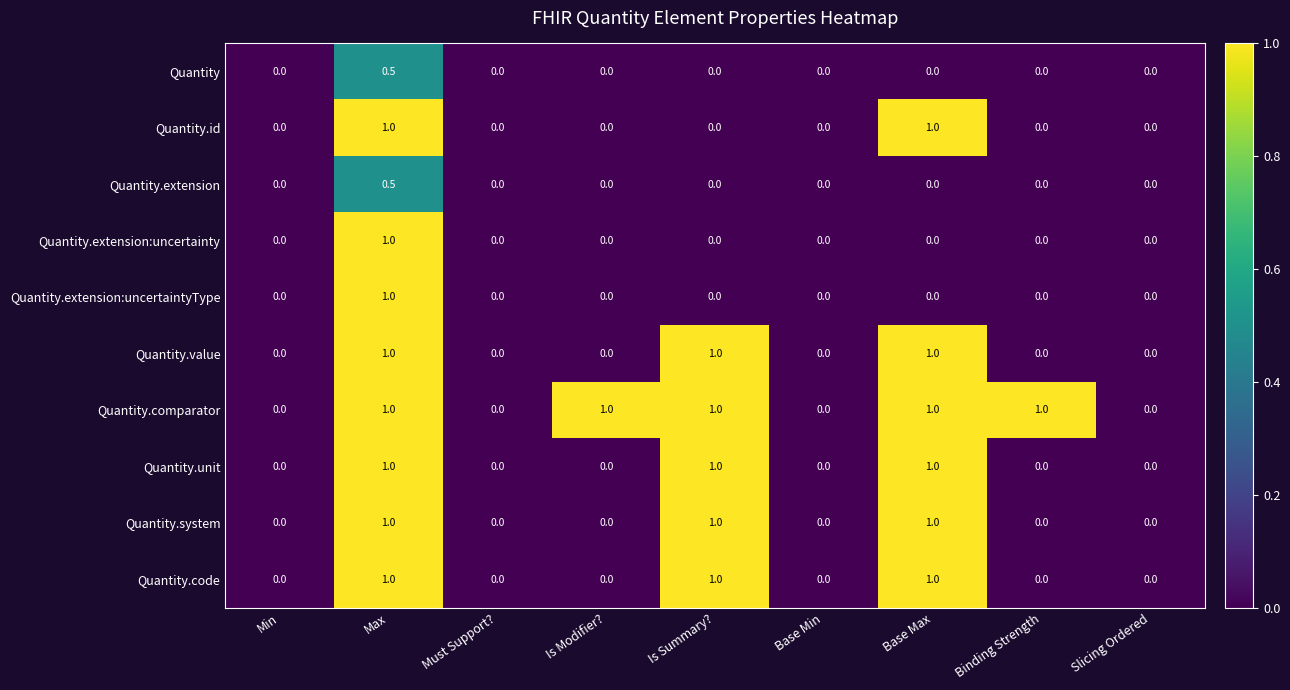

Which series has the largest total across all categories?

Quantity.comparator